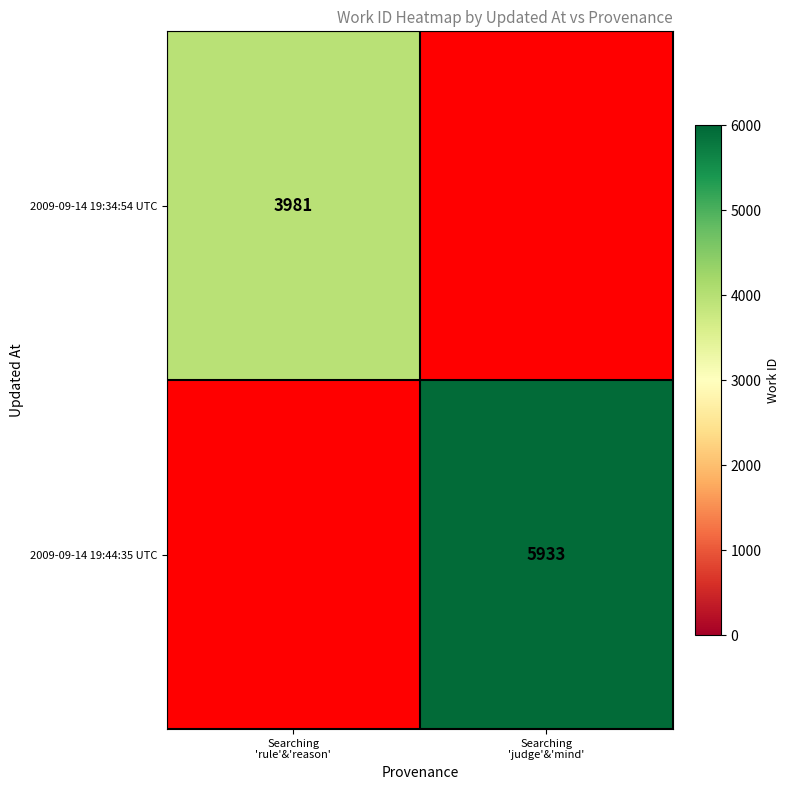

Rank the categories by 2009-09-14 19:44:35 UTC value from lowest to highest.

Searching 'rule'&'reason', Searching 'judge'&'mind'